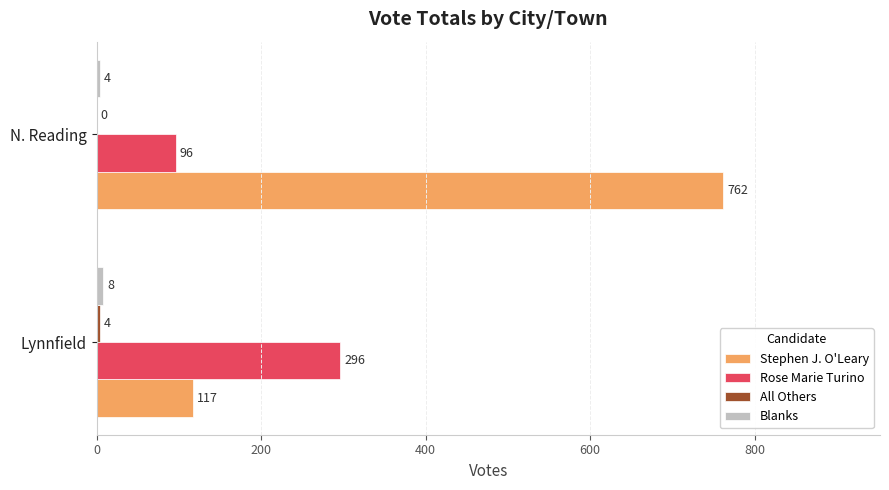

Read the Stephen J. O'Leary value at Lynnfield, to the nearest 10.

120